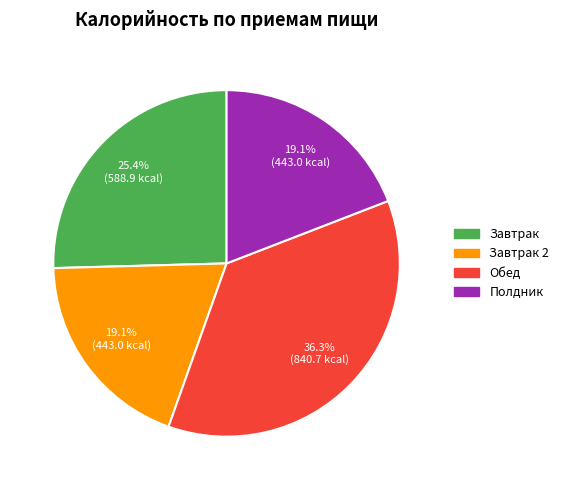

Is there any slice that represents more than half of the pie?

No